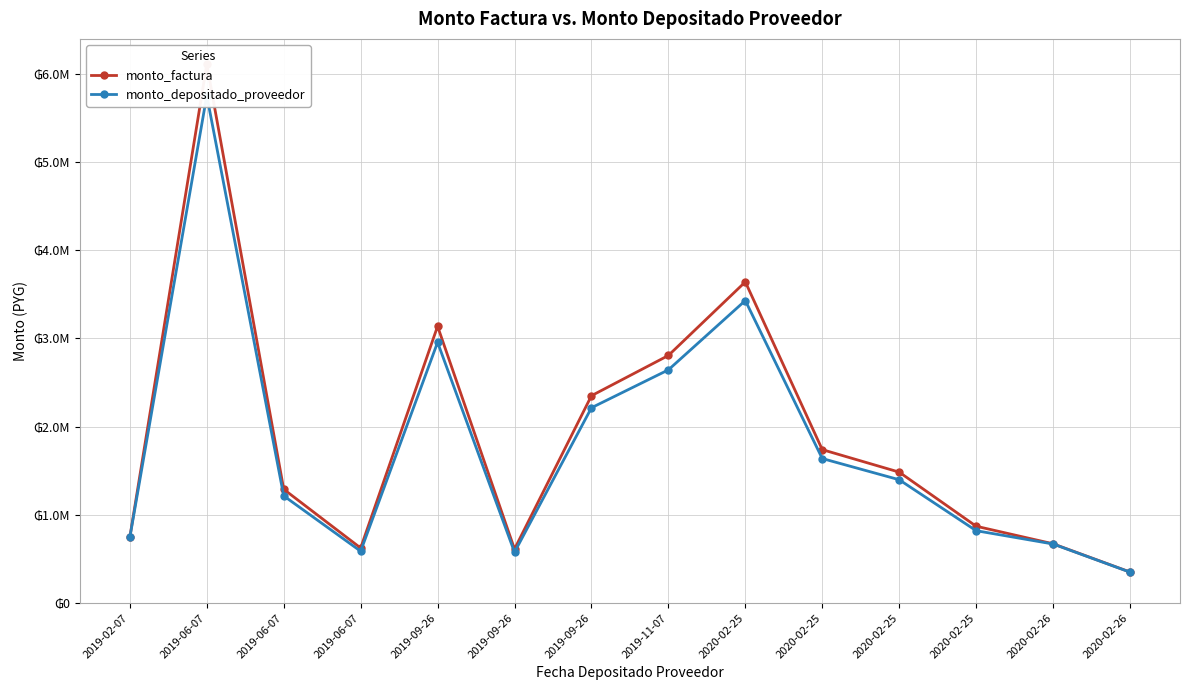

True or false: monto_depositado_proveedor and monto_factura cross at least once.

False